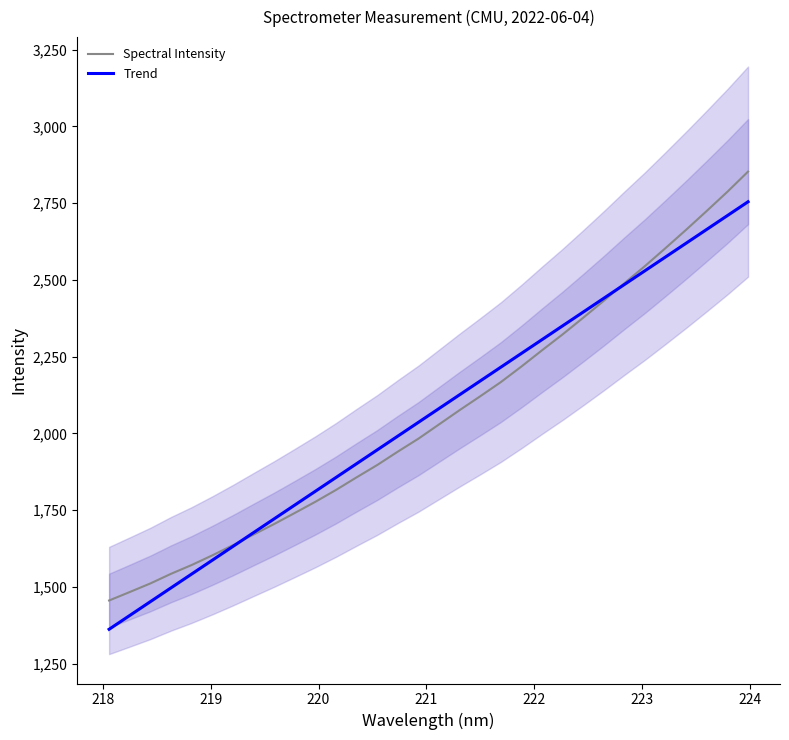

Reading left to right, transcribe all the data shown in this chart.

Spectral Intensity: 1455.6	1483.1	1511.1	1542.5	1571.1	1602.5	1635.6	1670.3	1704.7	1740.6	1777.1	1815.7	1856.8	1896.9	1940.6	1982.8	2029.3	2075.8	2120.9	2167.1	2217.9	2270.8	2322.6	2376.8	2432.2	2489.3	2545.3	2603.9	2663.5	2724.8	2787.1	2852.5
Trend: 1361.8	1406.8	1451.7	1496.7	1541.7	1586.6	1631.6	1676.6	1721.5	1766.4	1811.4	1856.3	1901.3	1946.2	1991.1	2036.0	2081.0	2125.9	2170.8	2215.7	2260.6	2305.5	2350.4	2395.3	2440.2	2485.0	2529.9	2574.8	2619.7	2664.5	2709.4	2754.2